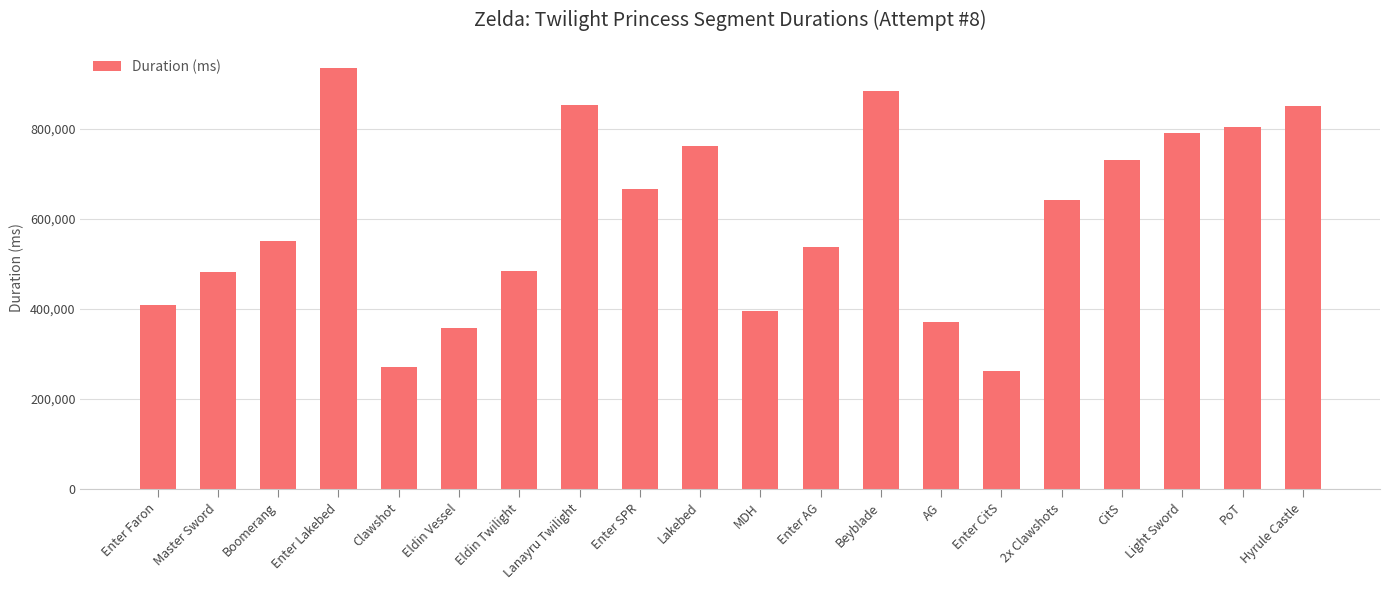

At which label does the data first exceed 642231?

Enter Lakebed